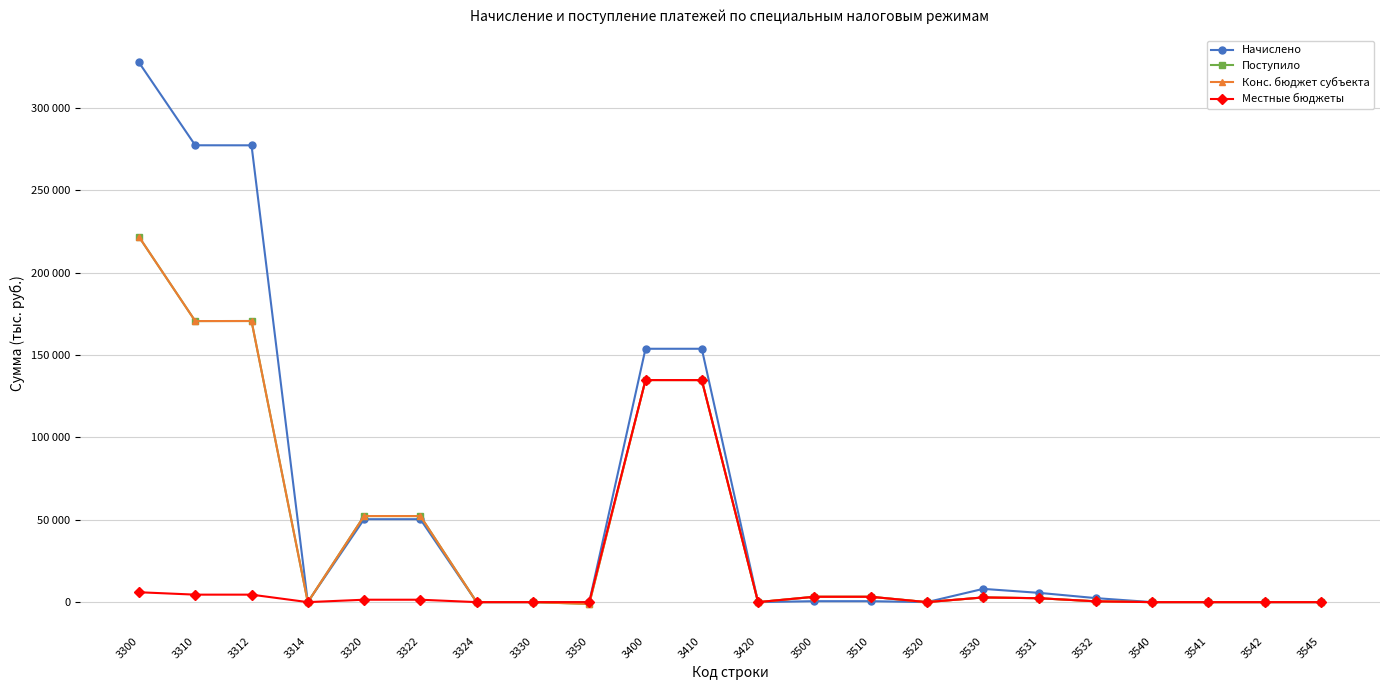

What are all the series names shown in the legend?

Начислено, Поступило, Конс. бюджет субъекта, Местные бюджеты